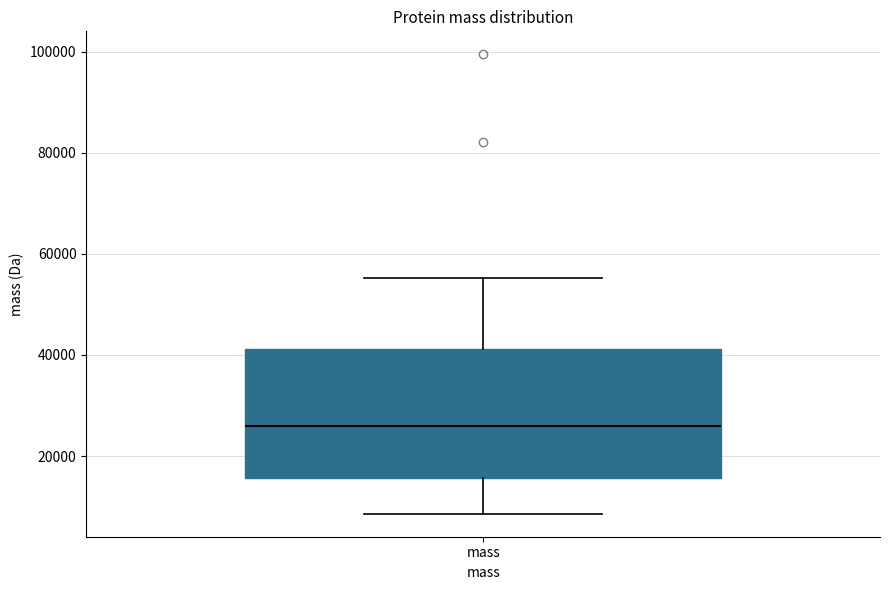

Transcribe this box plot: give where the median line is, the range the box spans, and where the two whiskers end, as read against the y-axis. The values are not printed on the chart, so give them approximately, as read against the axis.

median 26000, box 16000 to 42000, whiskers 8000 to 56000